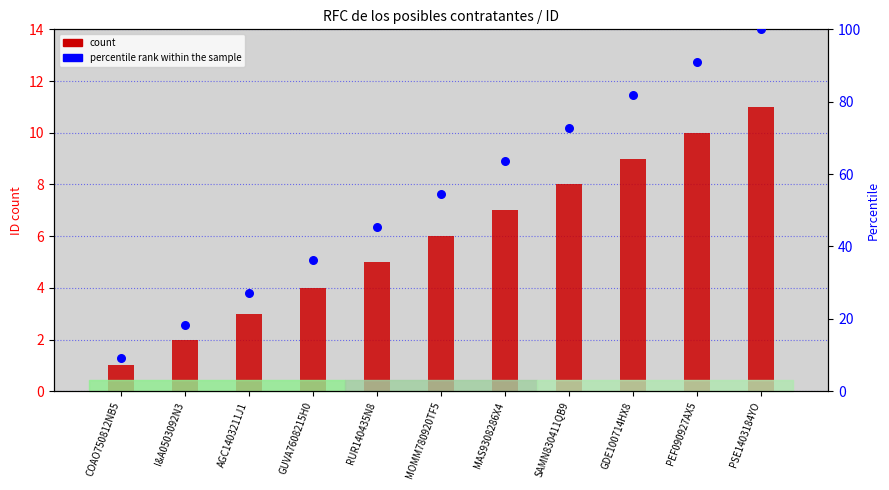

Is the value of count at COAO750812NB5 greater than the value of percentile rank within the sample at GUVA7608215H0?

No